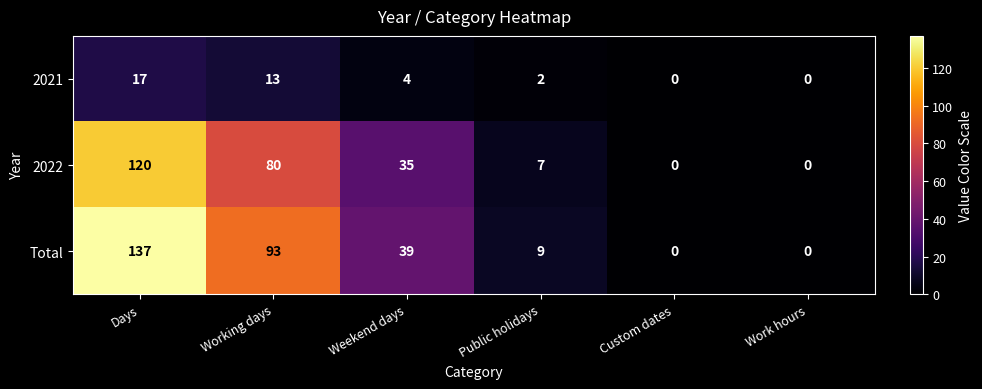

Between Weekend days and Custom dates, which series saw the biggest shift?

Total